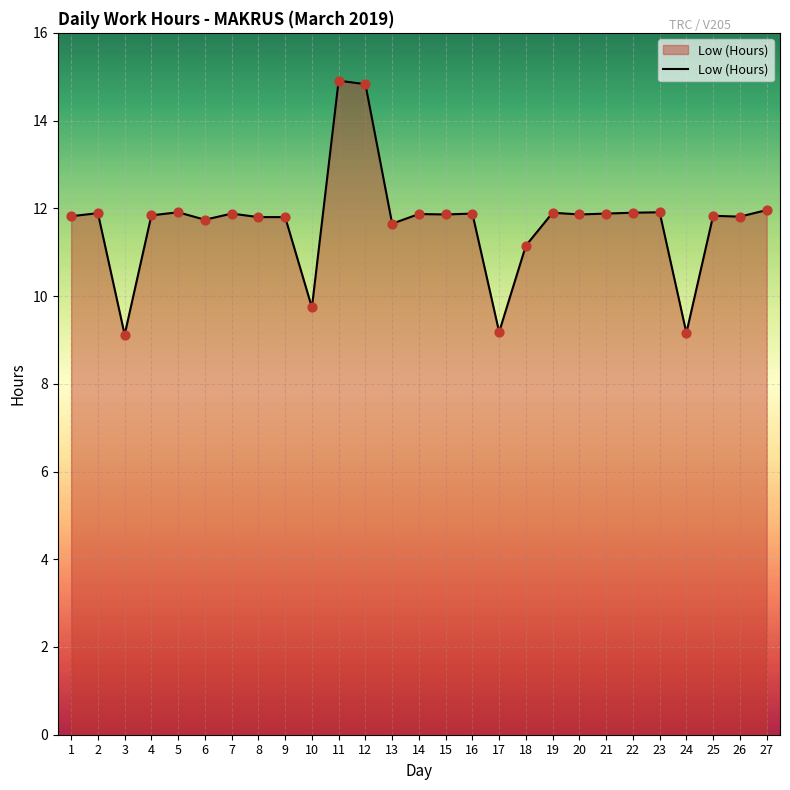

What is the change in value from 5 to 17?

-2.7